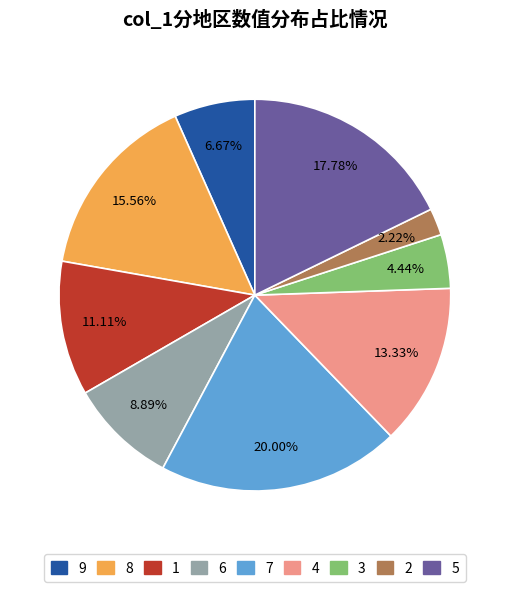

What is the largest slice in the pie chart?

7